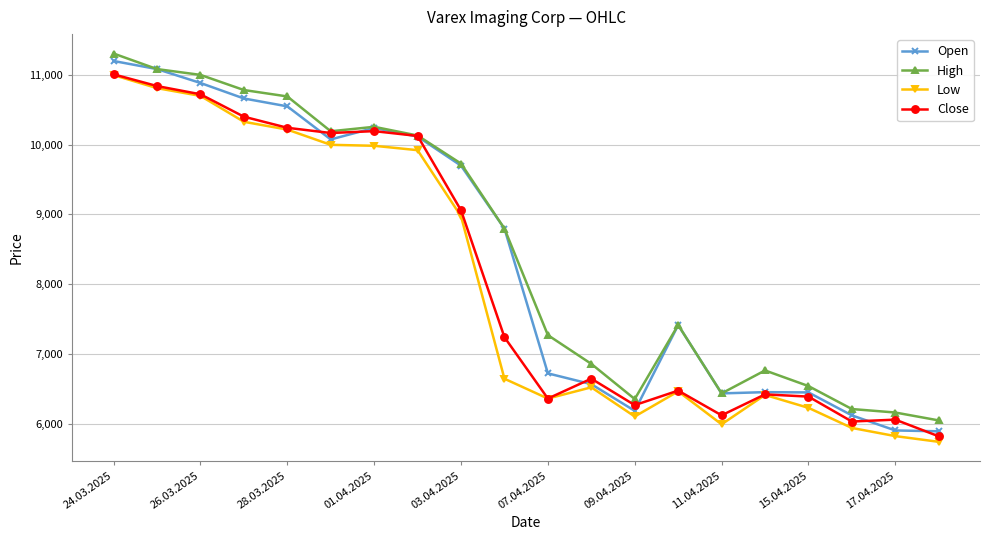

What is the smallest value displayed?

5741